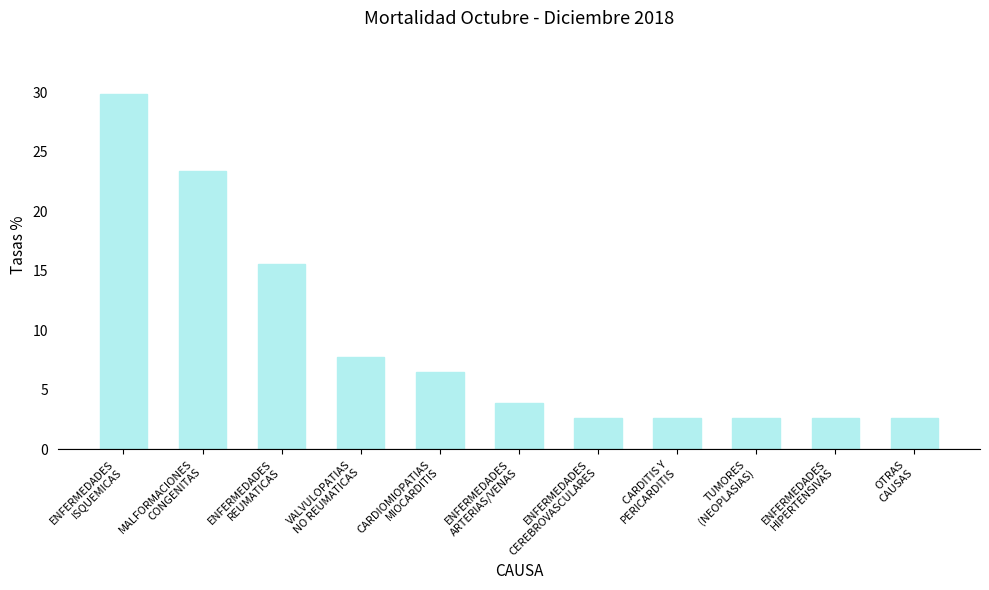

What is the difference between the maximum and minimum values?

27.3